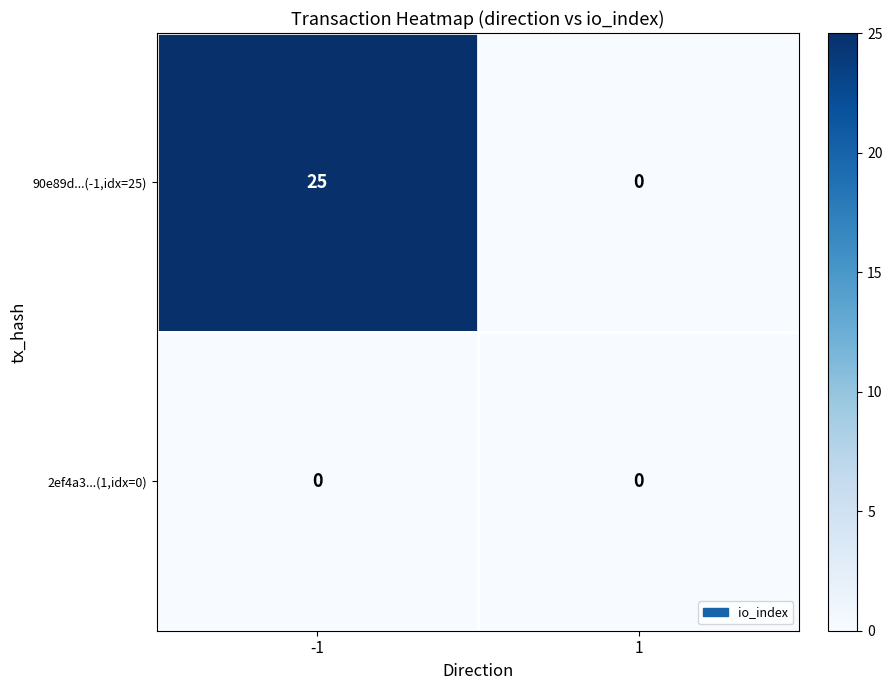

Which series has the largest range (max minus min)?

90e89d...(-1,idx=25)